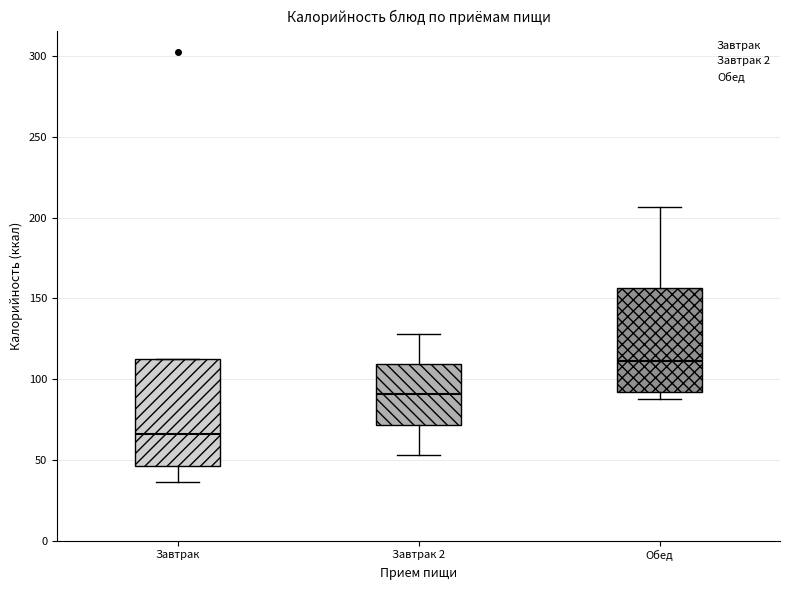

Where does the upper whisker of the box for Обед end on the y-axis? The values are not printed on the chart, so give them approximately, as read against the axis.

205